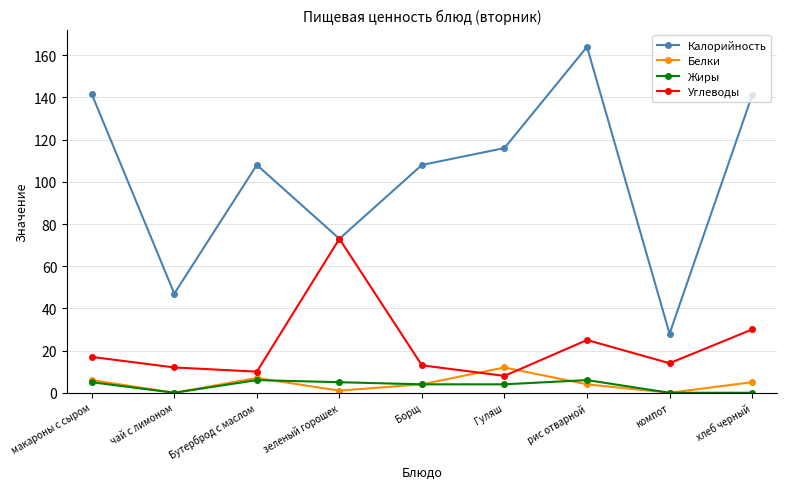

What is the total value across all series at зеленый горошек?

152.0